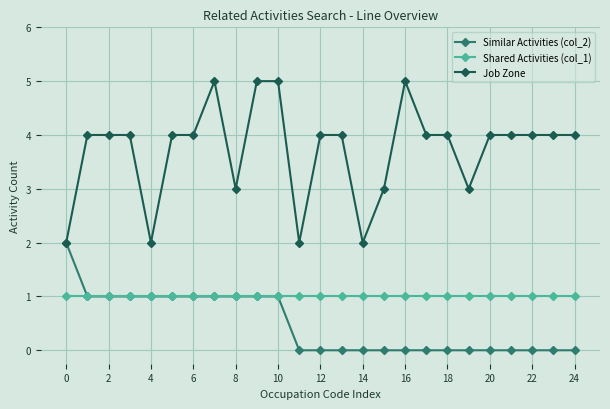

List the series in order of their overall mean, lowest first.

Similar Activities (col_2), Shared Activities (col_1), Job Zone